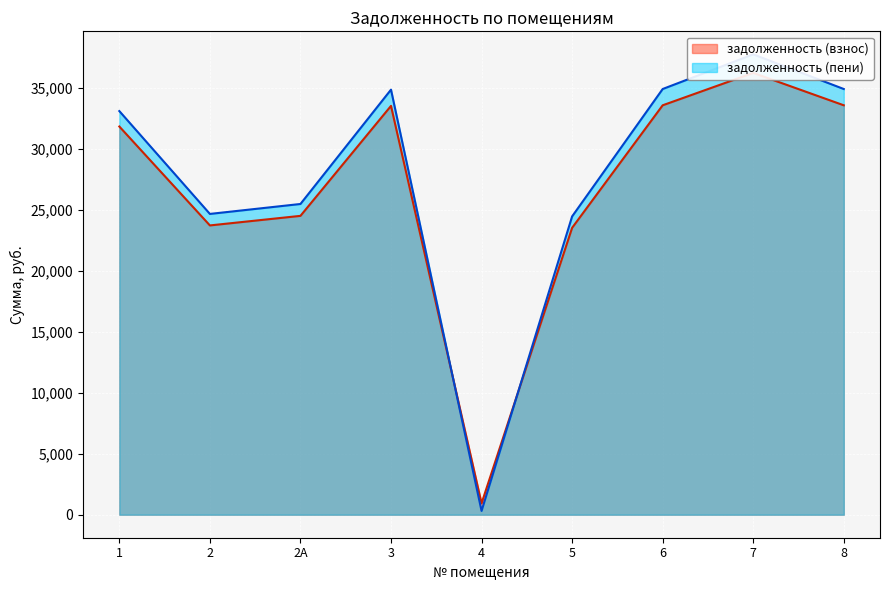

How many values in the задолженность (пени) series are below 33116?

4